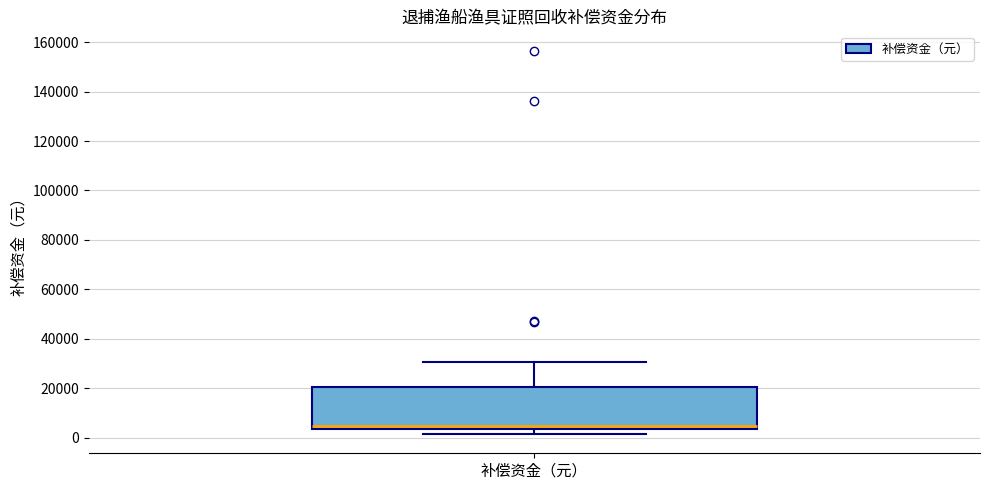

Transcribe this box plot: give where the median line is, the range the box spans, and where the two whiskers end, as read against the y-axis. The values are not printed on the chart, so give them approximately, as read against the axis.

median 4000 (just above the box's lower edge), box 4000 to 20000, whiskers 2000 to 30000